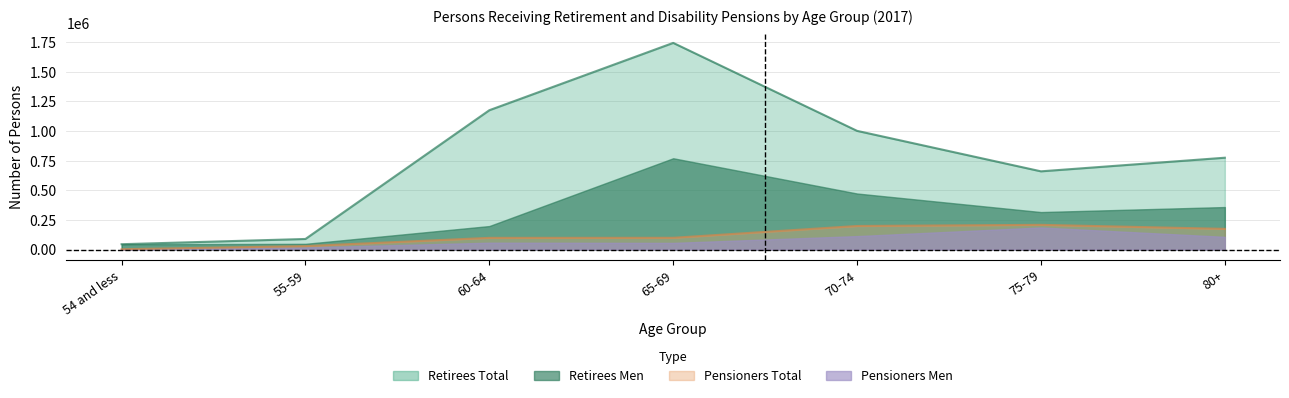

What is the difference between the Women (Retirees) values at 55-59 and 60-64?

936588